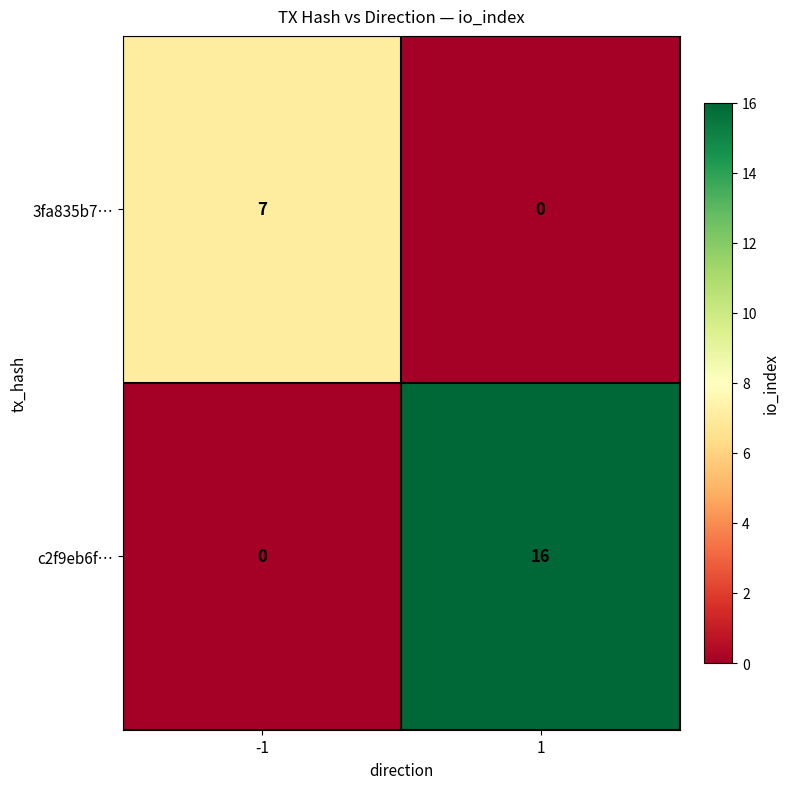

Count the number of data series in this chart.

2